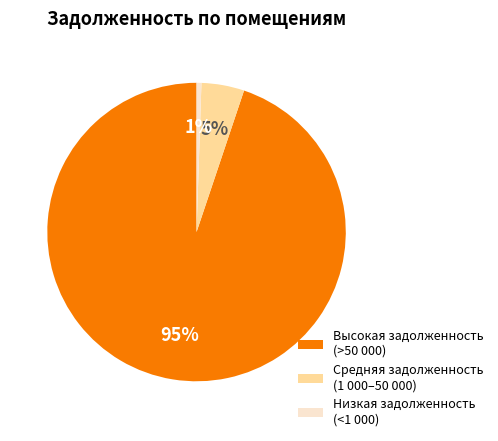

The Средняя задолженность (1 000–50 000) slice represents 5% of the pie. True or false?

True